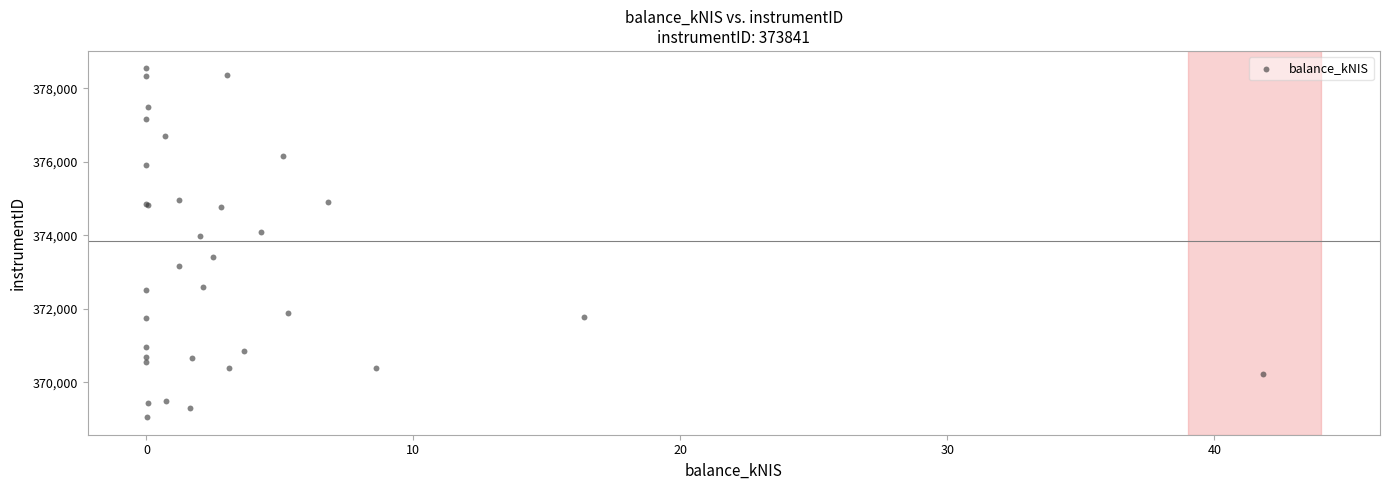

What Y value in the scatter plot is closest to 373793?

373983.3